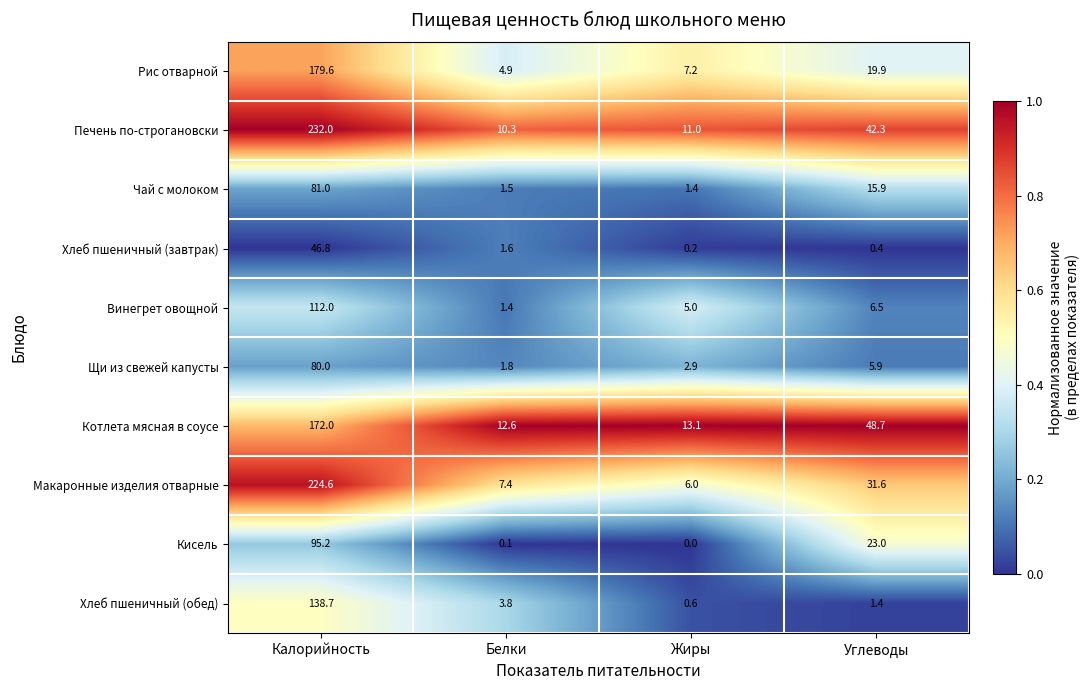

What is the total value across all series at Калорийность?

1361.9